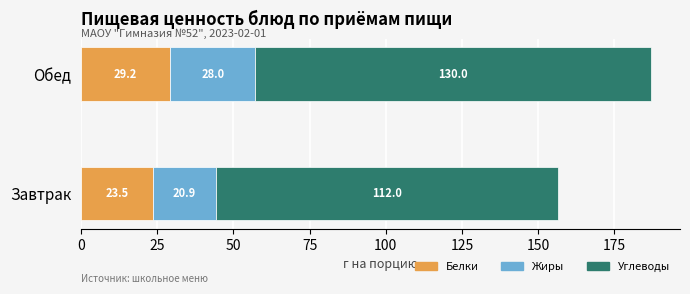

At which category is the sum across all series the highest?

Обед